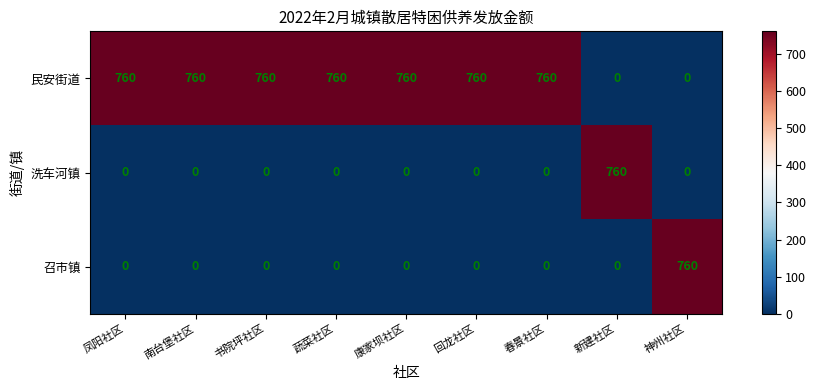

What is the greatest value displayed?

760